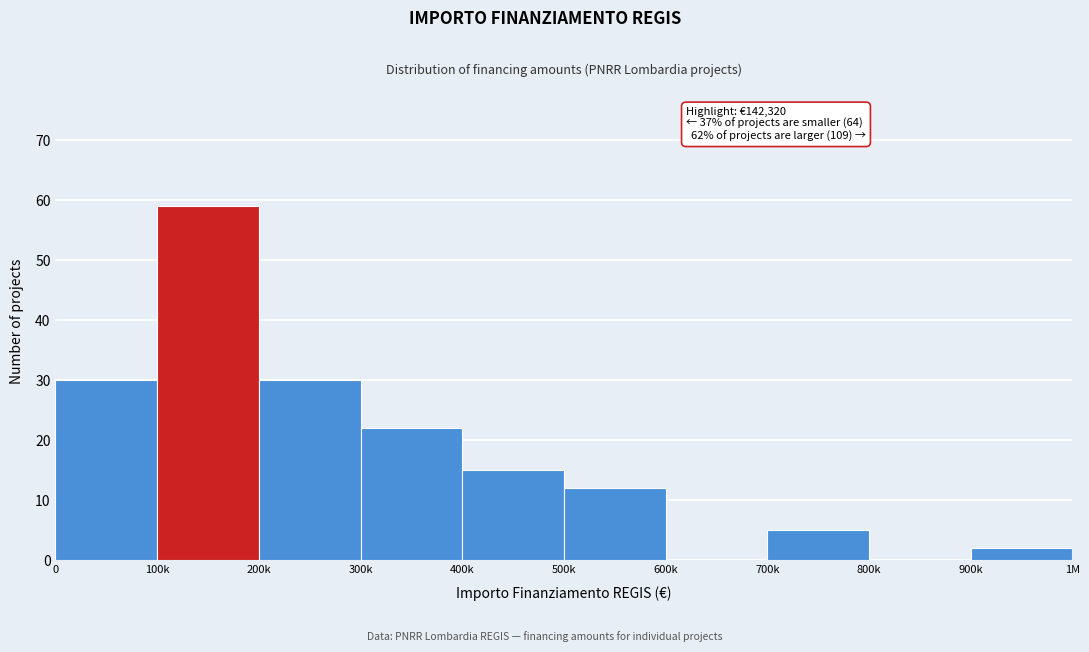

Reading left to right, list all the values displayed in this chart.

0=30	100k=59	200k=30	300k=22	400k=15	500k=12	600k=0	700k=5	800k=0	900k=2